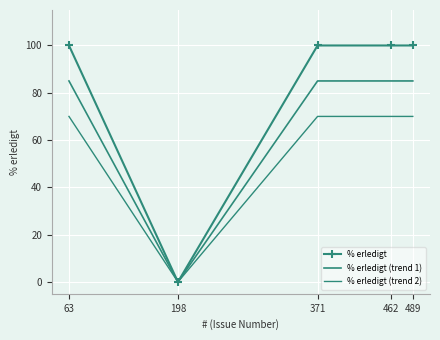

Where is the first local minimum for % erledigt (trend 2)?

198